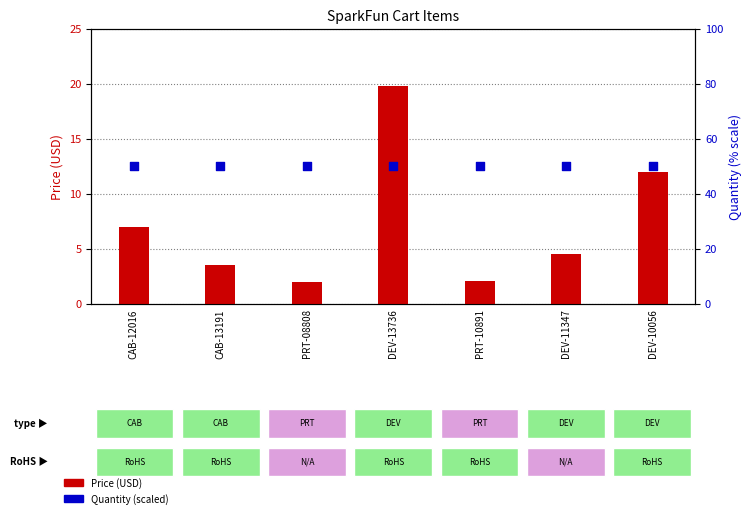

What is the total value across all series at PRT-08808?

52.0